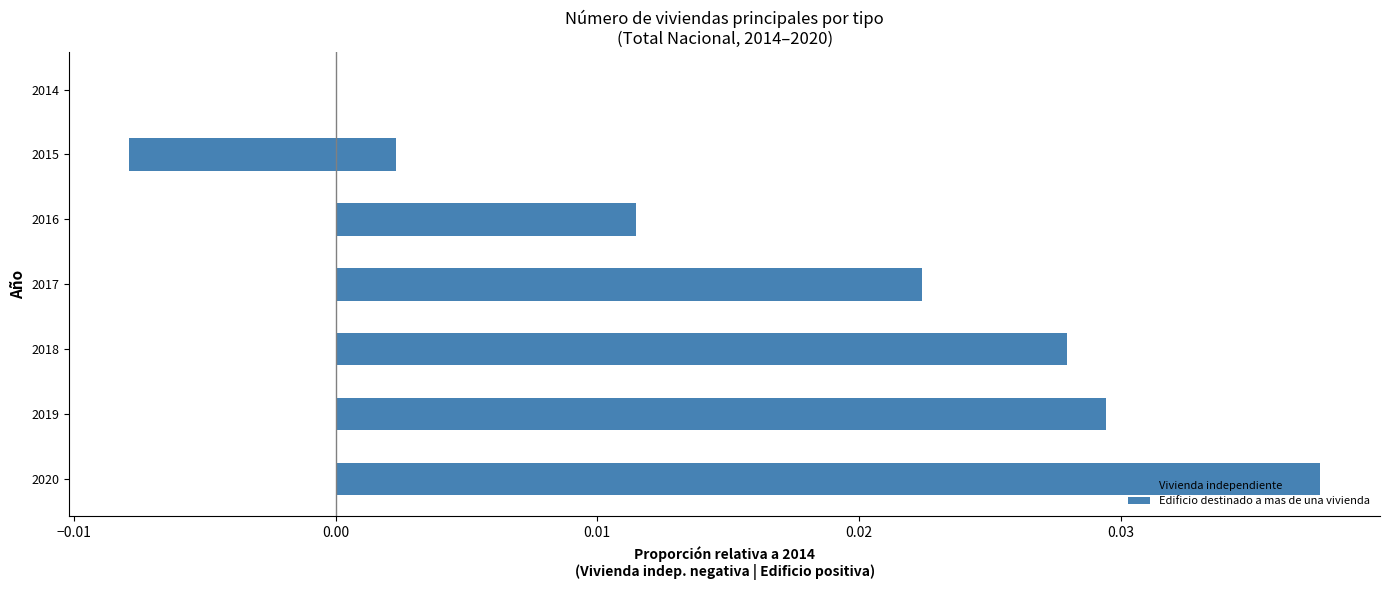

The Edificio destinado a mas de una vivienda series shows 0.0 at 2016. True or false?

False